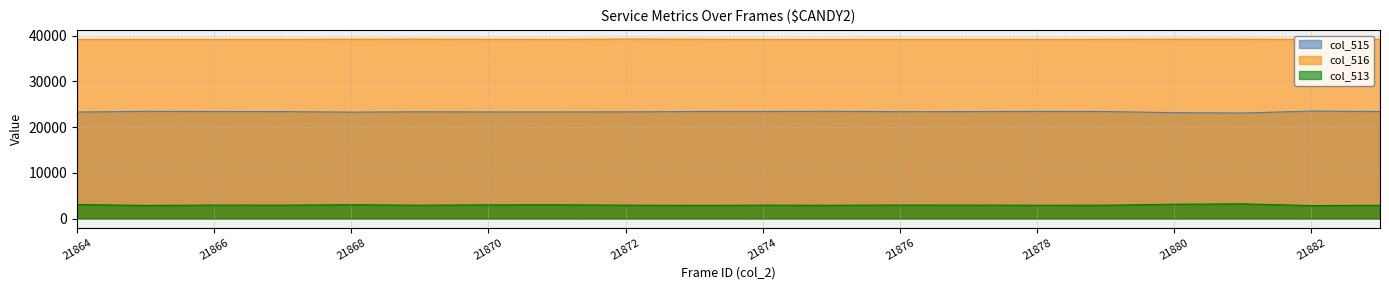

What is the highest value of the col_513 series?

3222